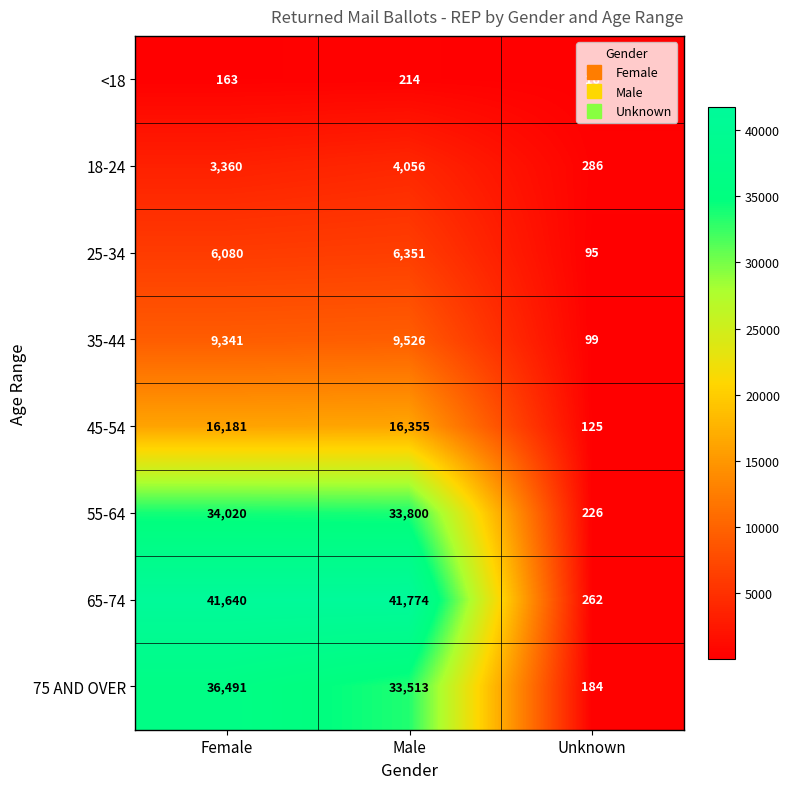

Which series has the widest spread of values?

65-74